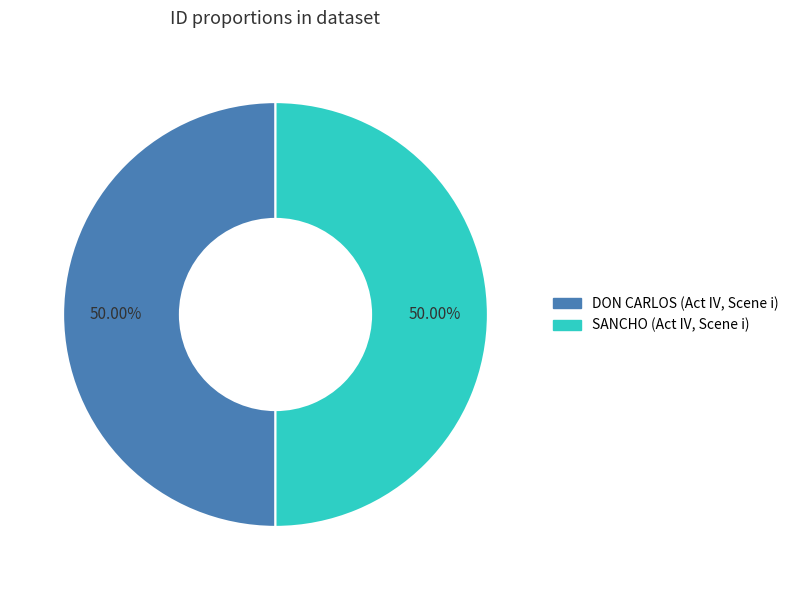

Approximately how many times larger is the value at SANCHO (Act IV, Scene i) compared to DON CARLOS (Act IV, Scene i)?

1.0